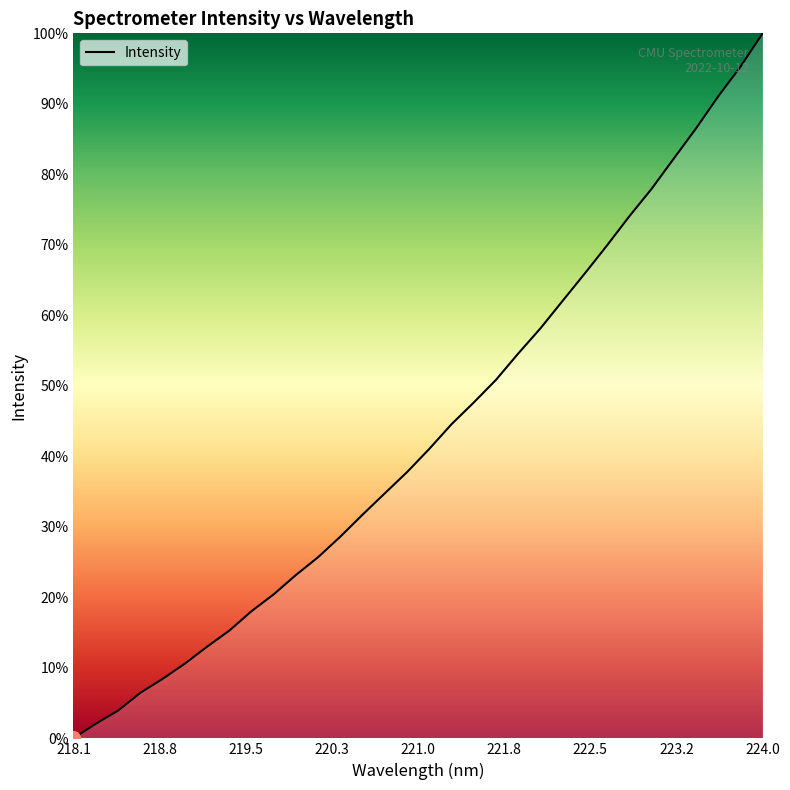

Does the chart display data point markers on the line(s)?

No